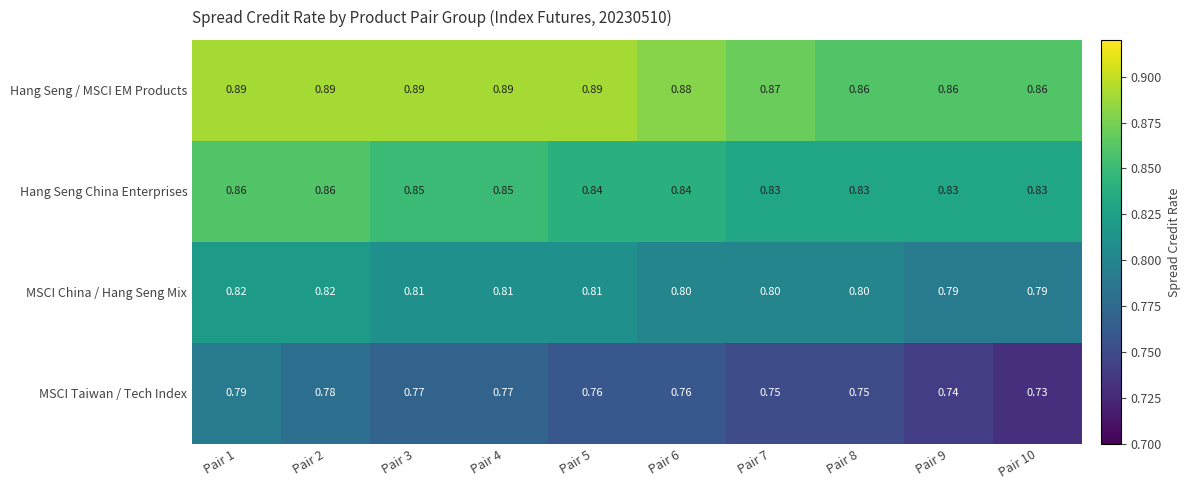

Which series has the largest total across all categories?

Hang Seng / MSCI EM Products